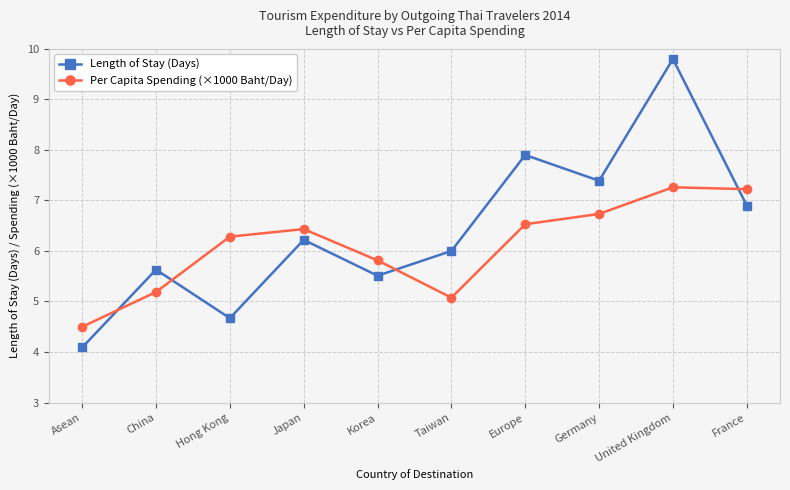

Which category has the lowest value in the Length of Stay (Days) series?

Asean